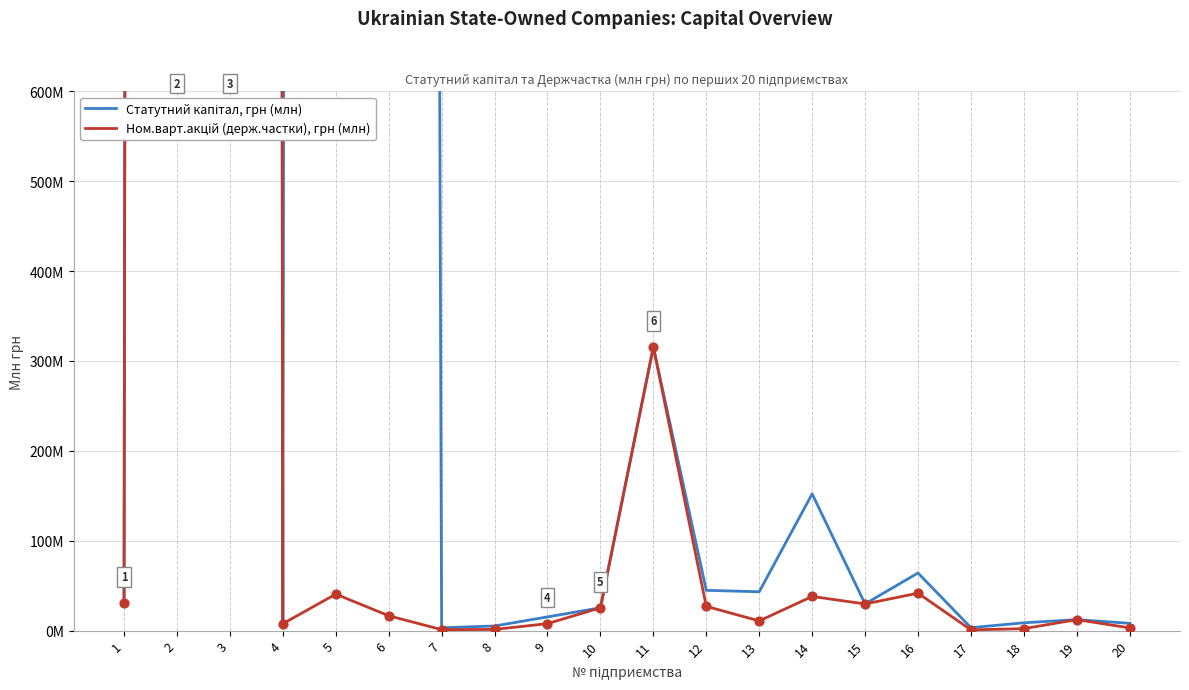

At how many categories does at least one series exceed 21270?

3